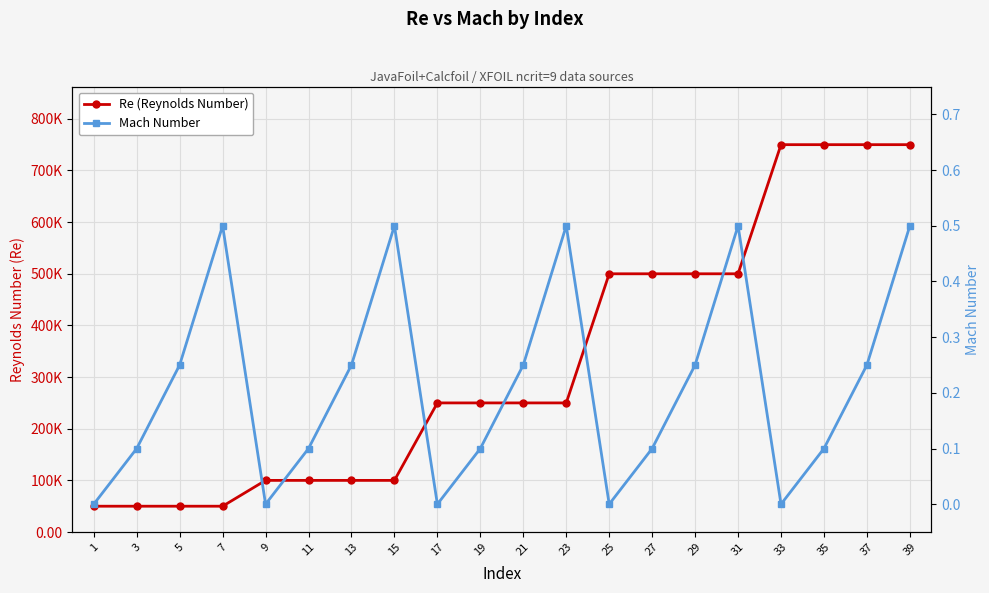

What is the average value of the Mach Number series?

0.2